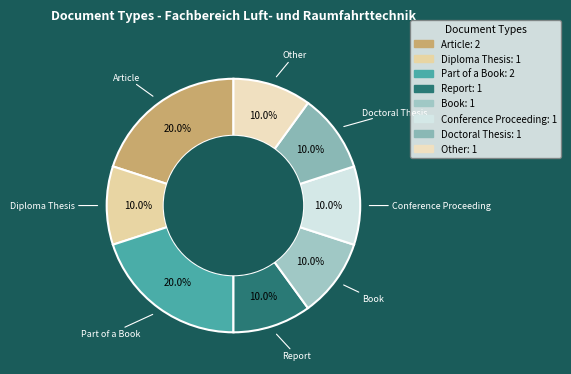

What percentage is NOT represented by Part of a Book?

80.0%